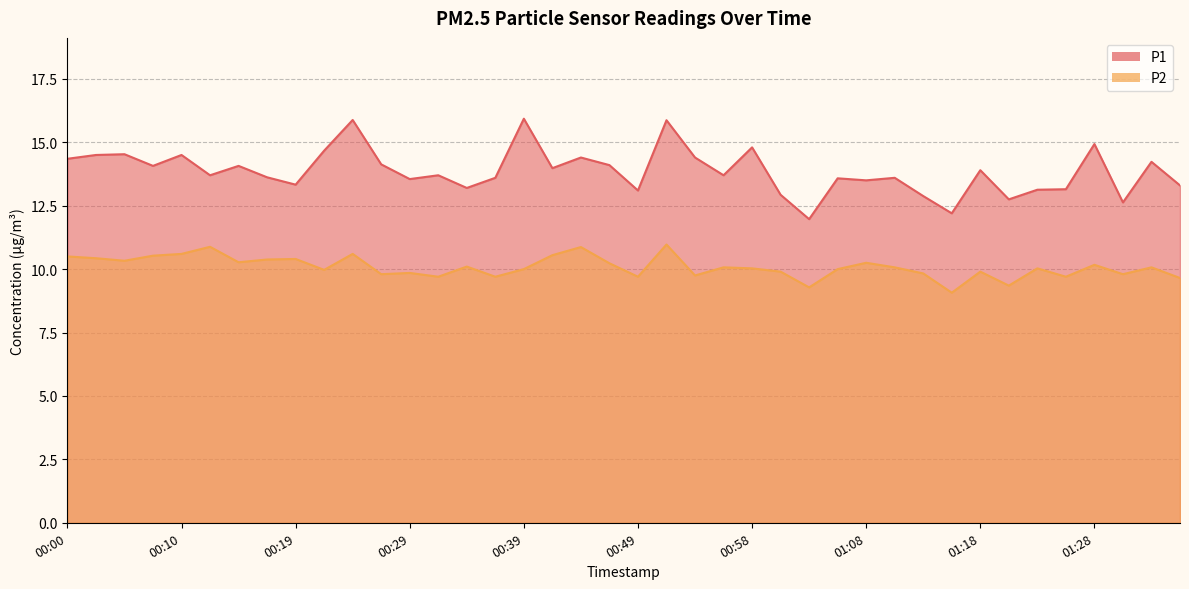

True or false: P2 and P1 cross at least once.

False